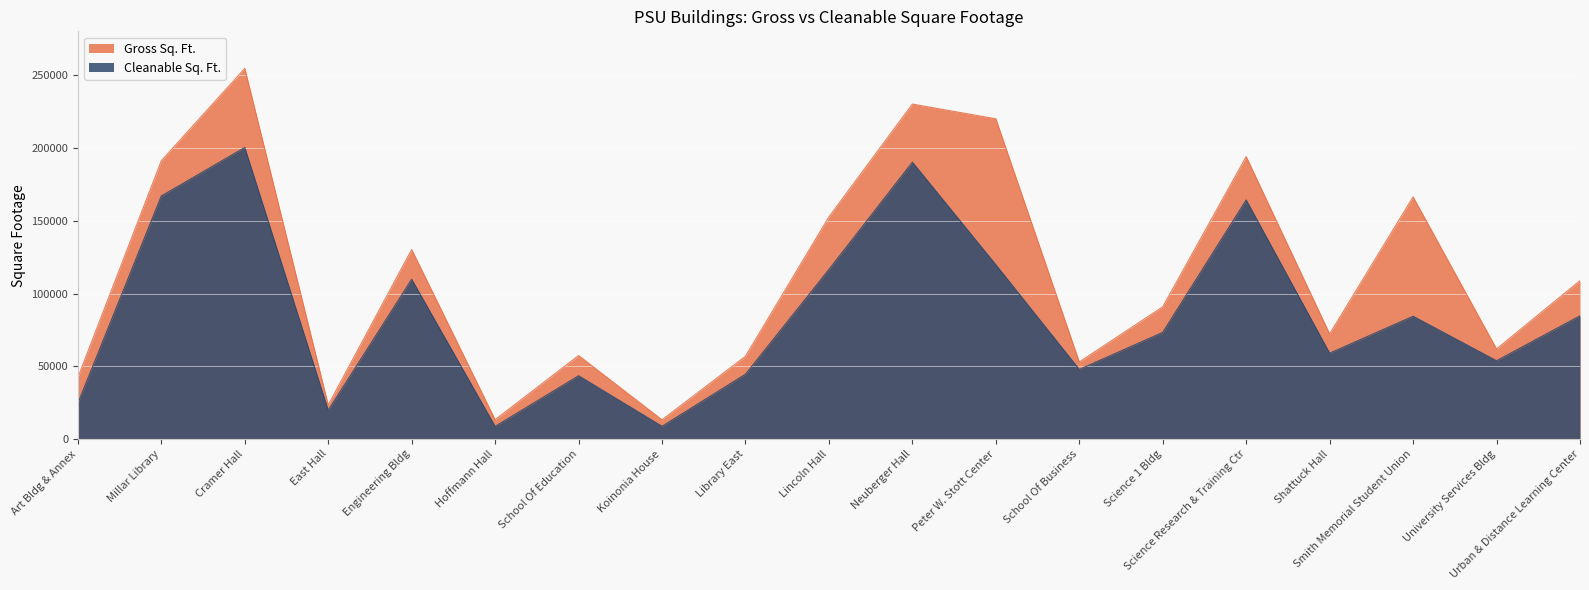

Which label corresponds to the smallest value in the chart?

Hoffmann Hall